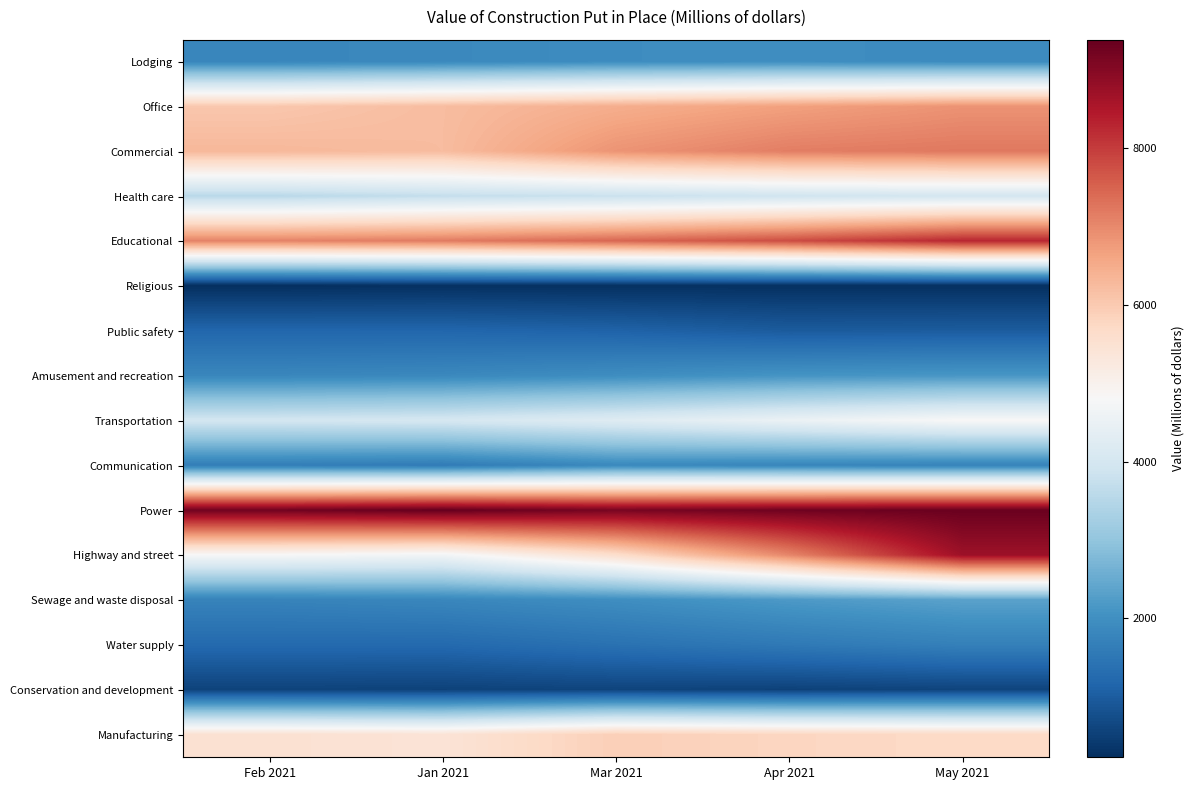

At how many categories does at least one series exceed 4378?

5